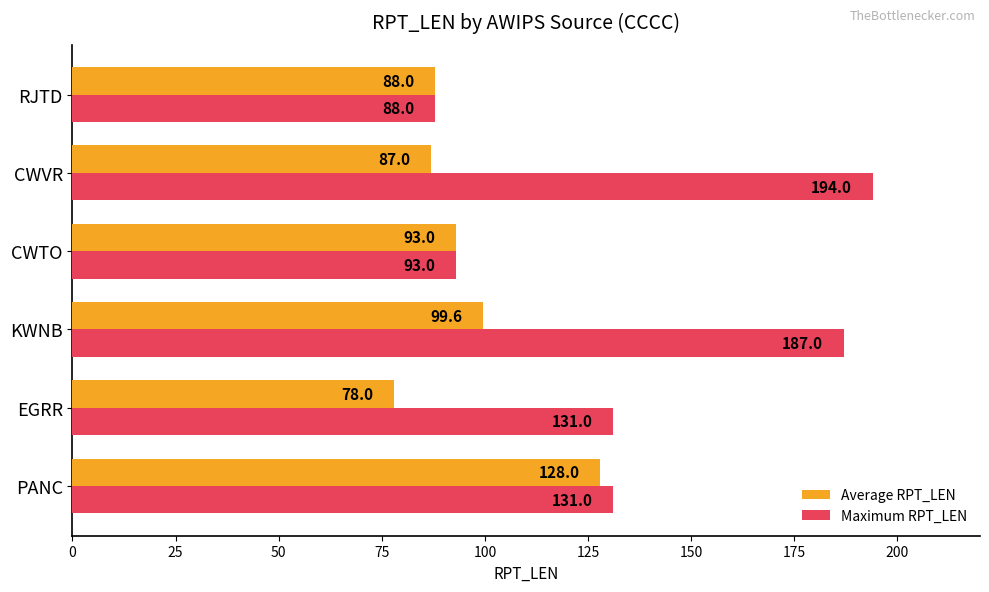

List the series in order of their peak value, lowest first.

Average RPT_LEN, Maximum RPT_LEN